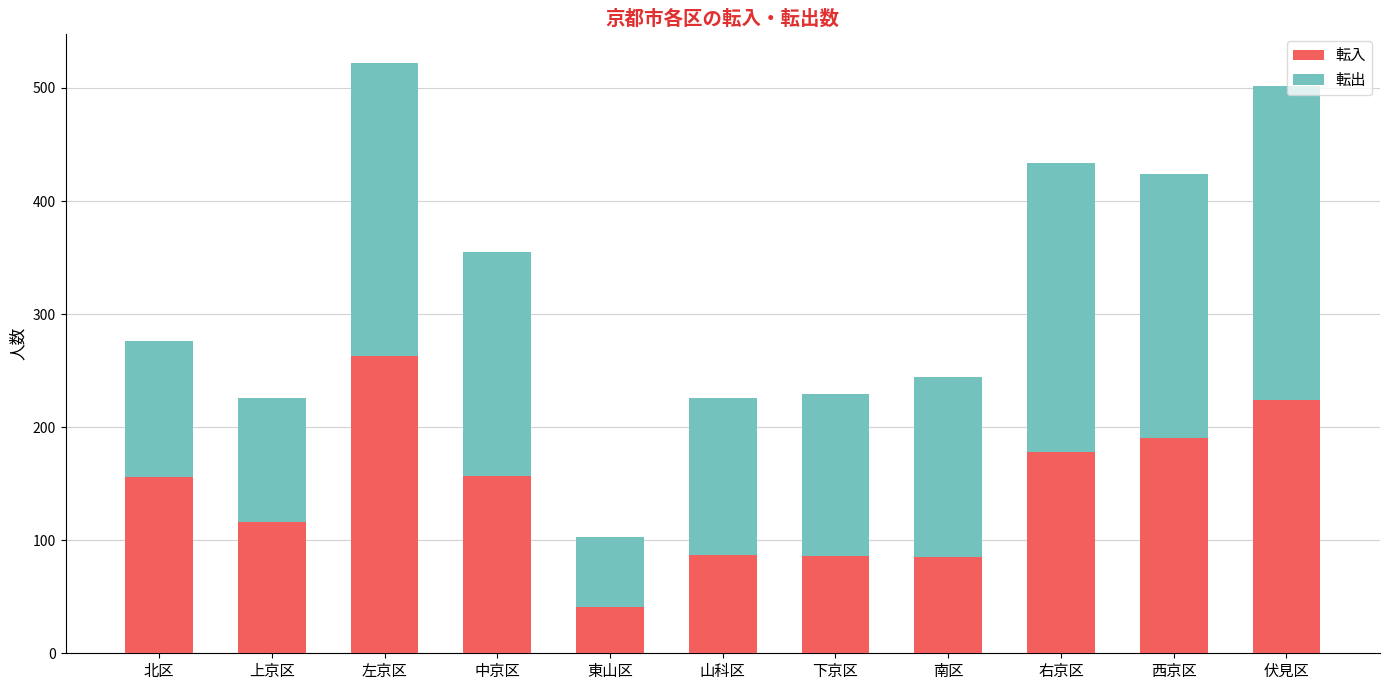

The value of 転入 at 右京区 is 84. True or false?

False